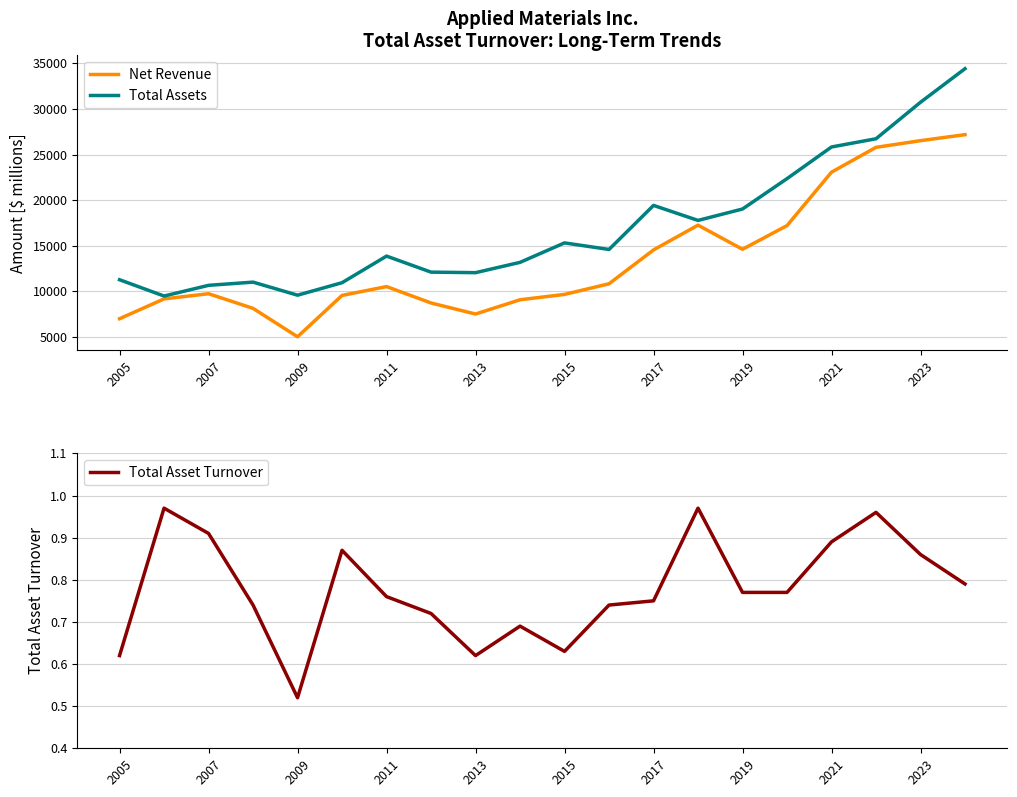

List the series in order of their overall mean, lowest first.

Total Asset Turnover, Net Revenue, Total Assets